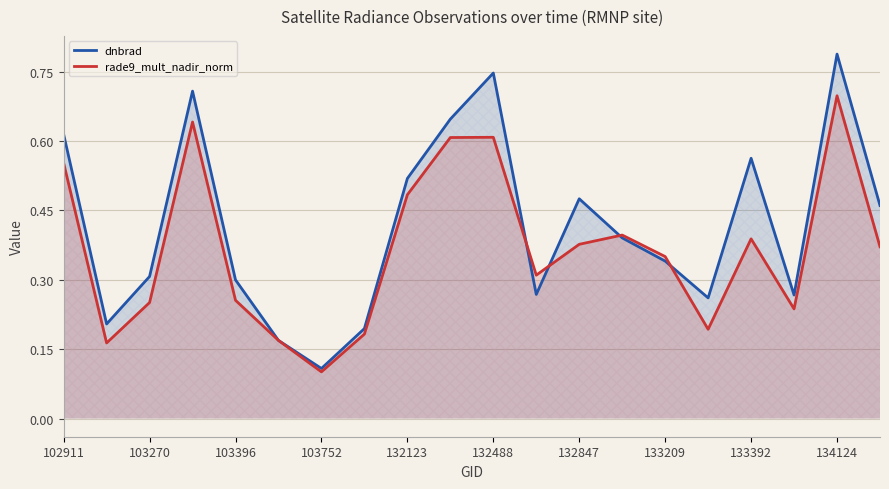

At which label does dnbrad reach its peak?

134124